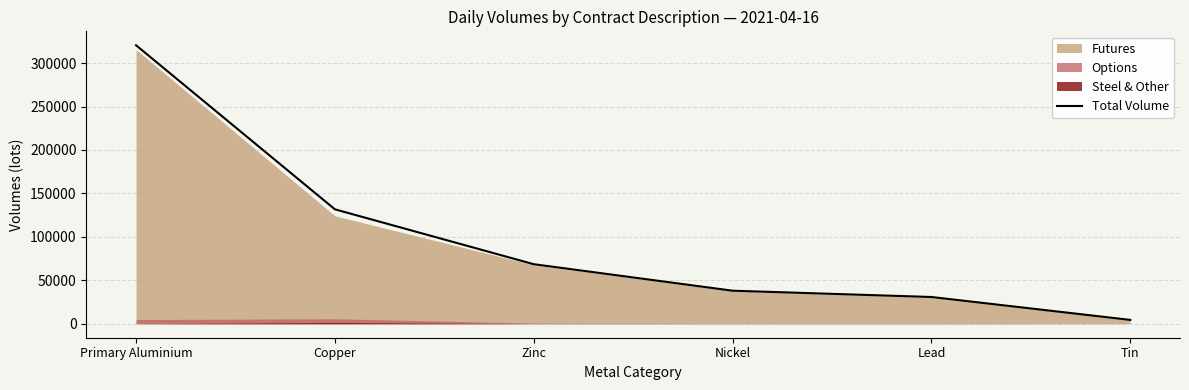

What is the approximate value at Zinc?

68559